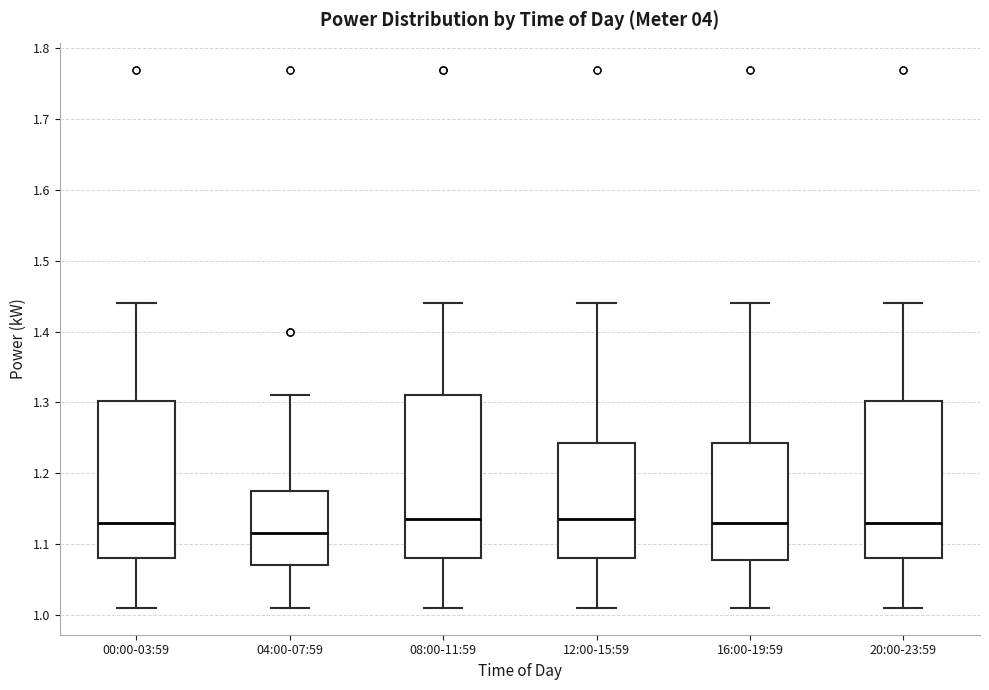

Where does the upper whisker of the box for 08:00-11:59 end on the y-axis? The values are not printed on the chart, so give them approximately, as read against the axis.

1.44